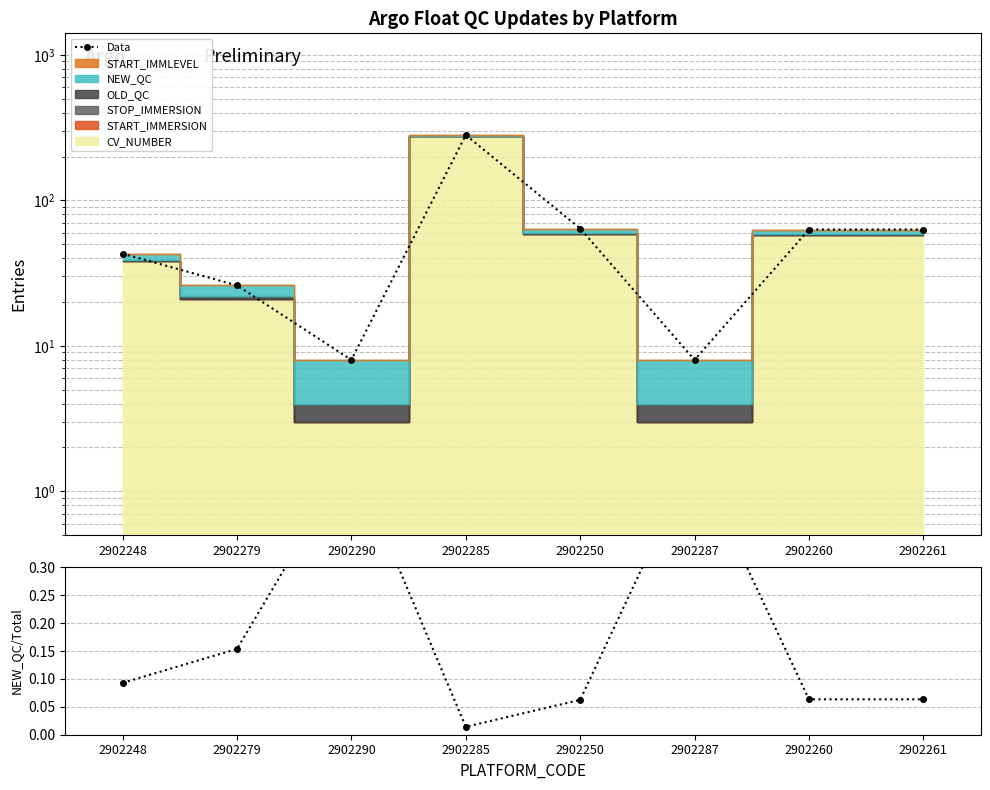

At which category does Data reach its first local peak?

2902285